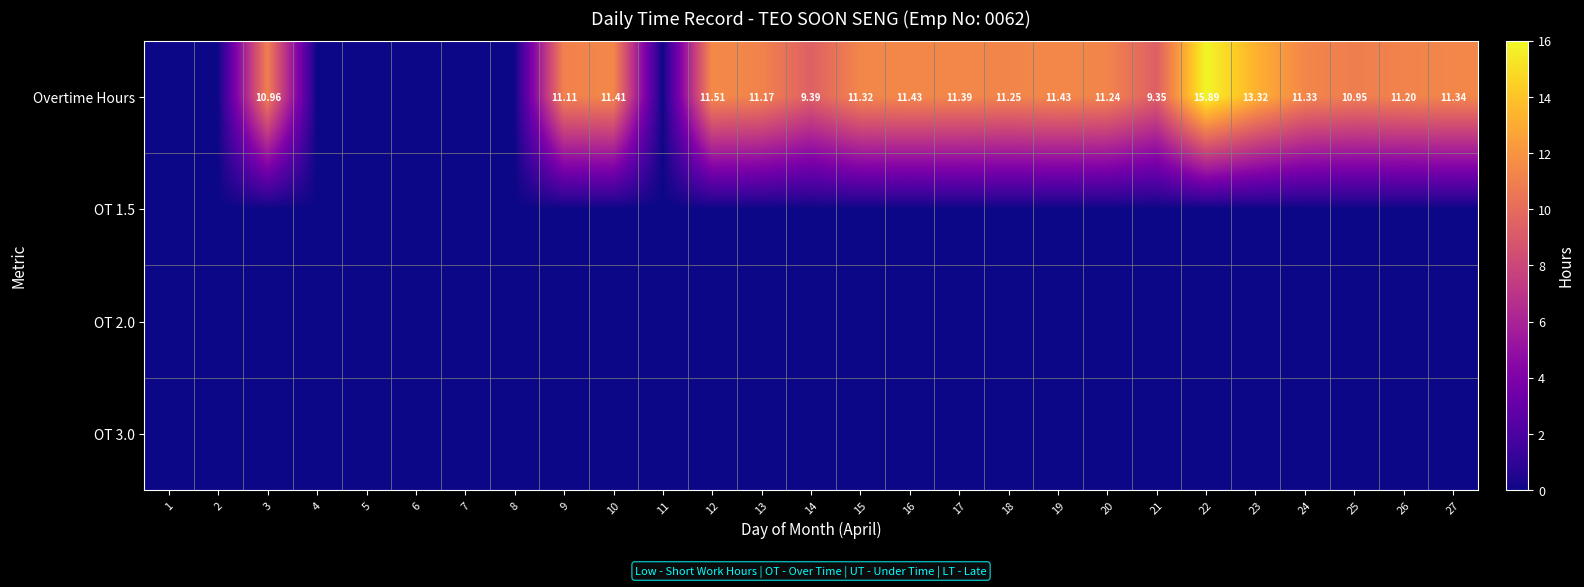

What is the spread (max minus min) of values at 14?

9.4